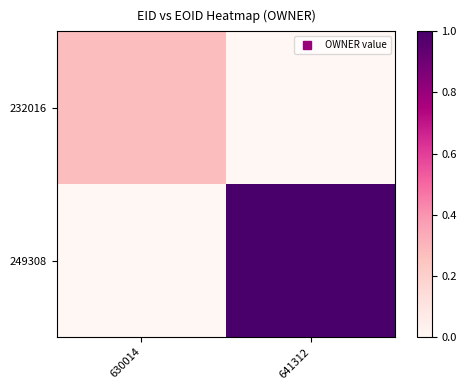

List the series in order of their overall mean, highest first.

249308, 232016